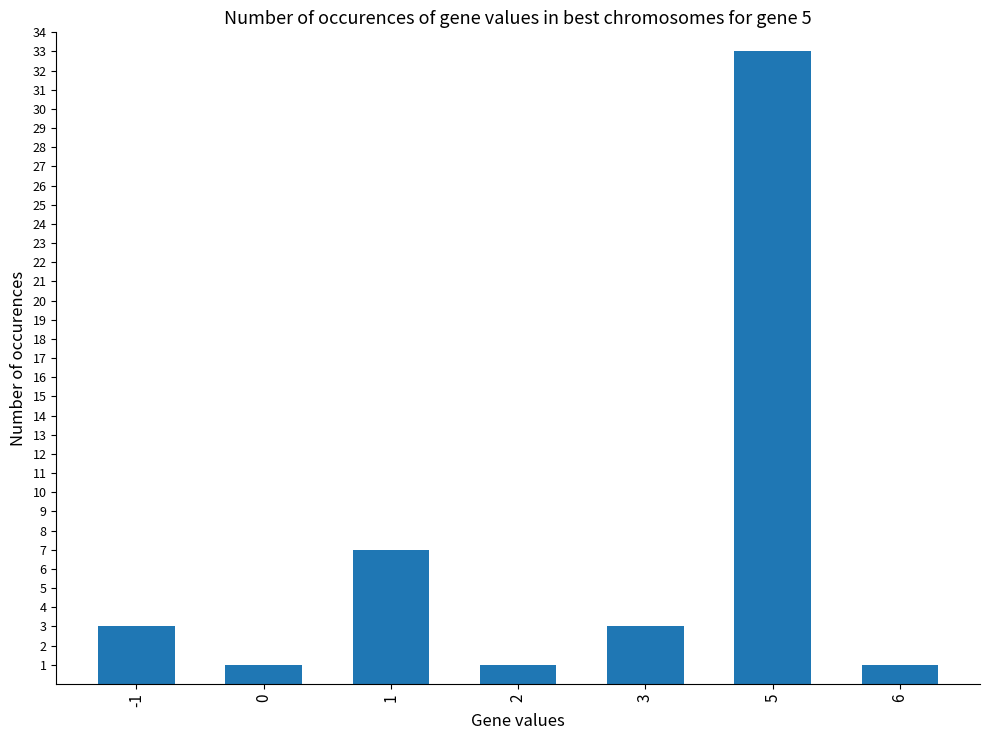

What is the change in value from 1 to 6?

-6